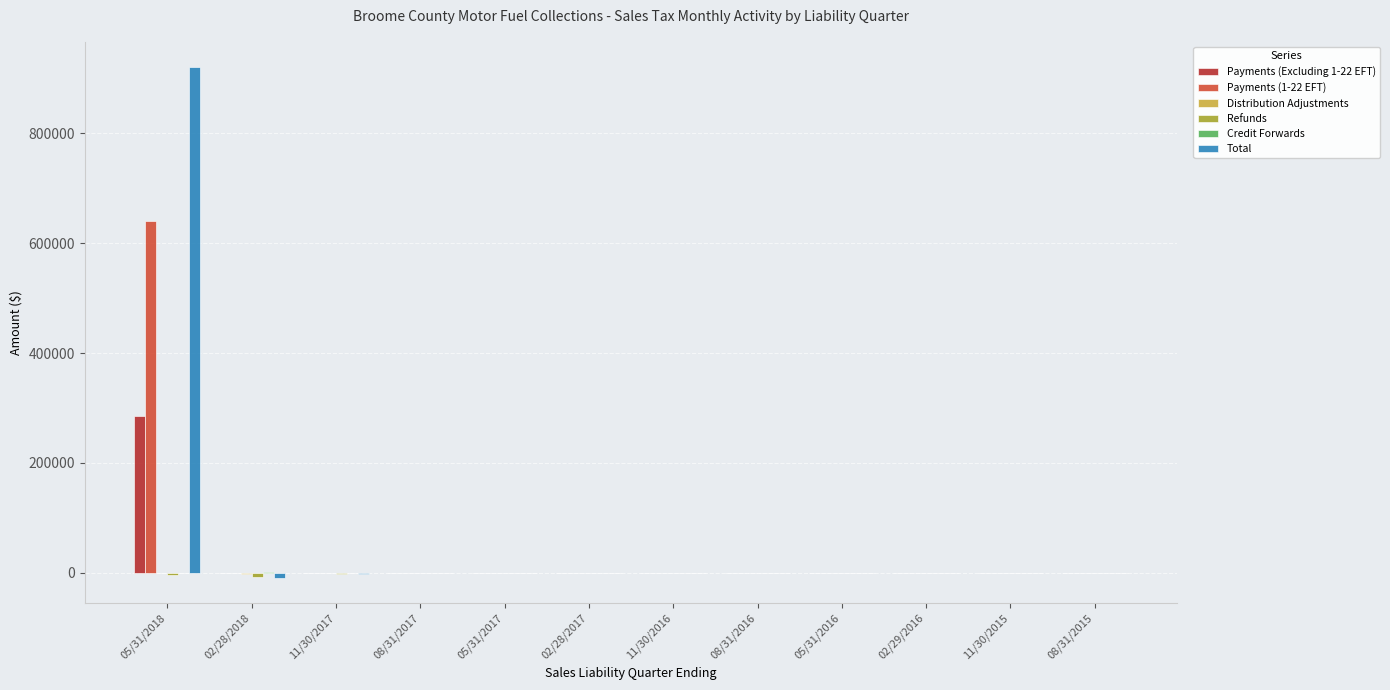

How many data points in Total are above -219?

5